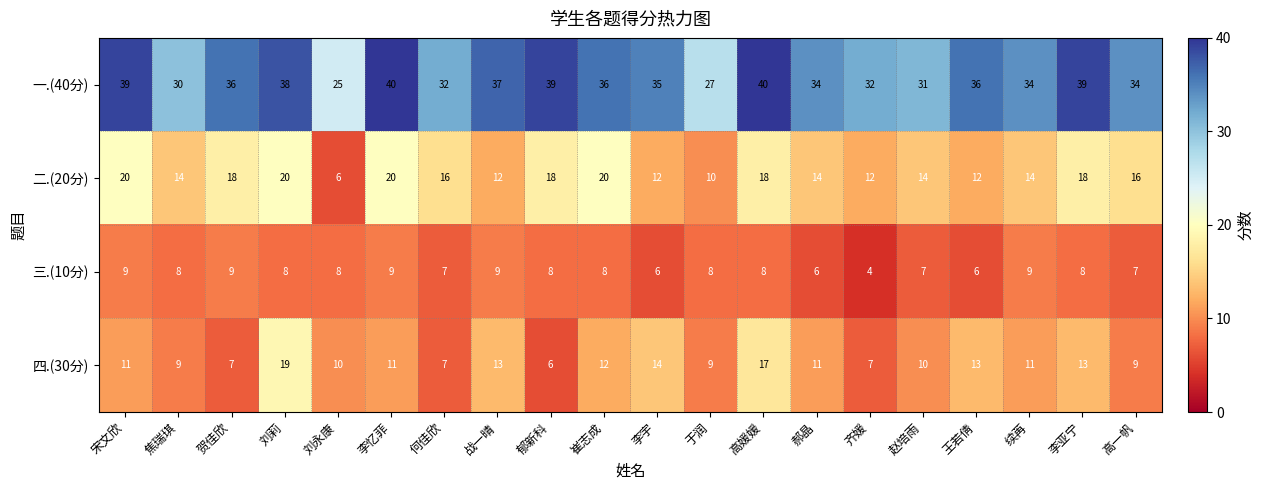

What is the smallest value displayed?

4